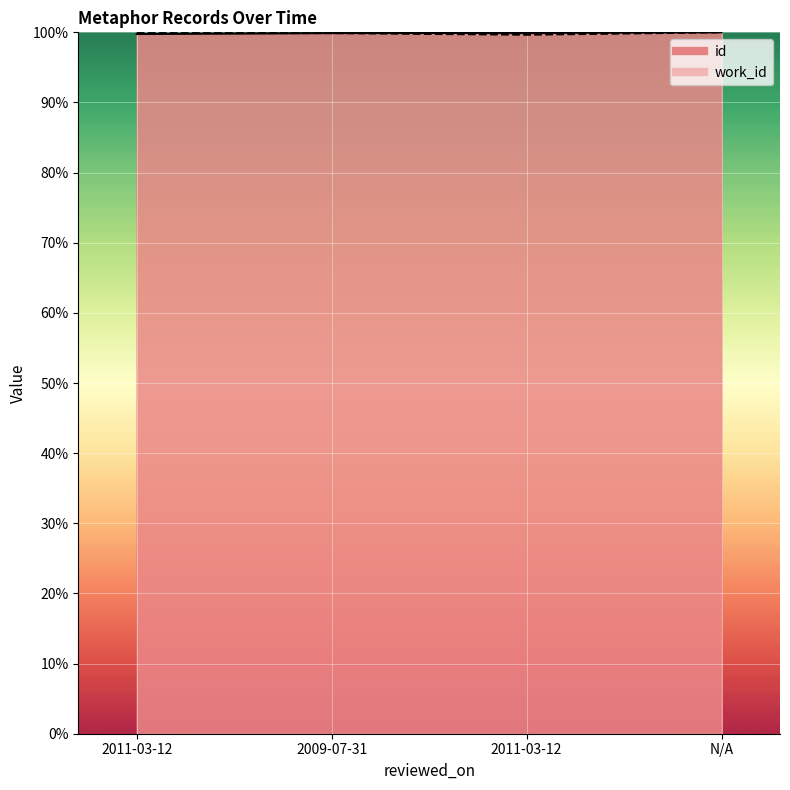

Where is the first local minimum for work_id?

2011-03-12